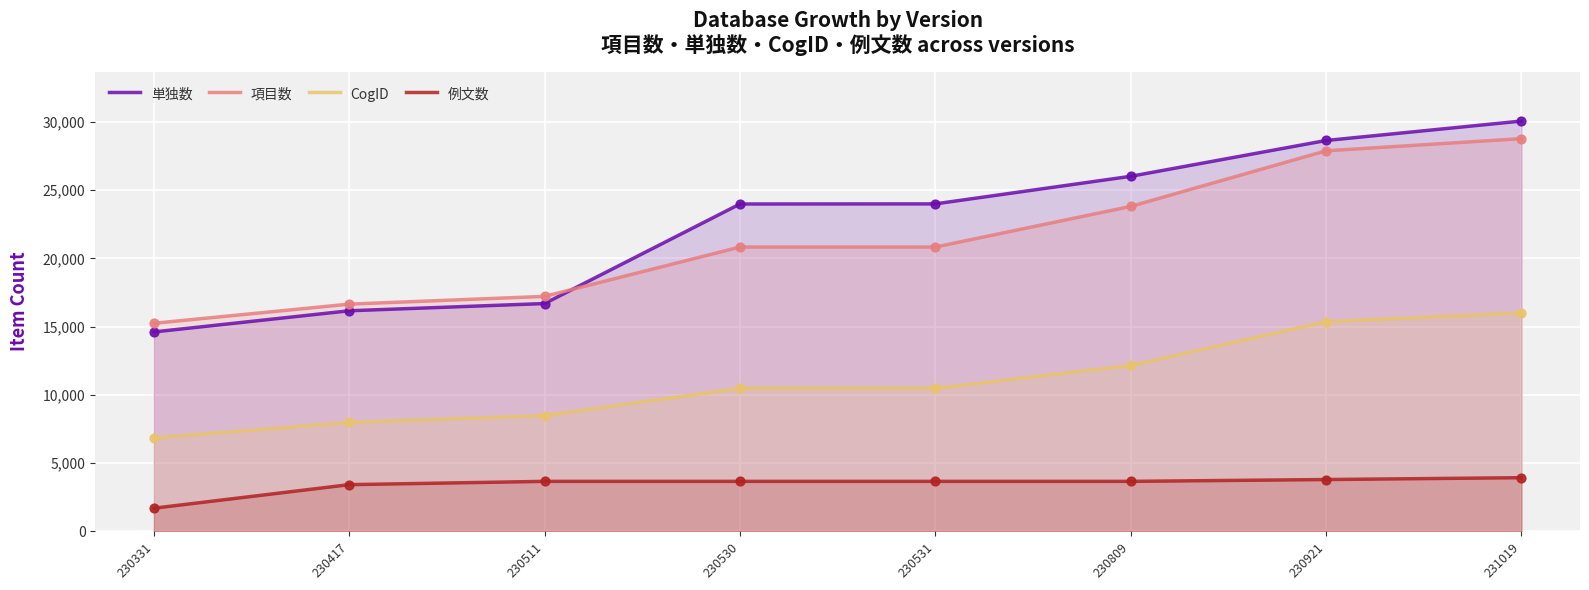

Which series has the largest total across all categories?

単独数